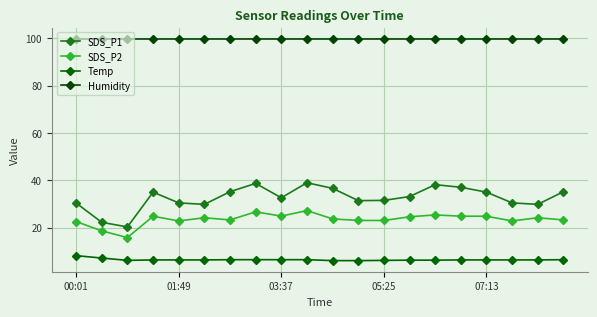

Does the chart have visible grid lines?

Yes